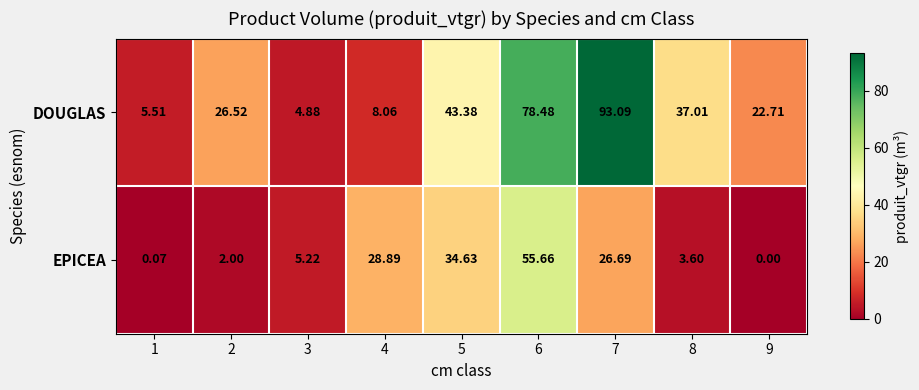

What is the total value across all series at 9?

22.7